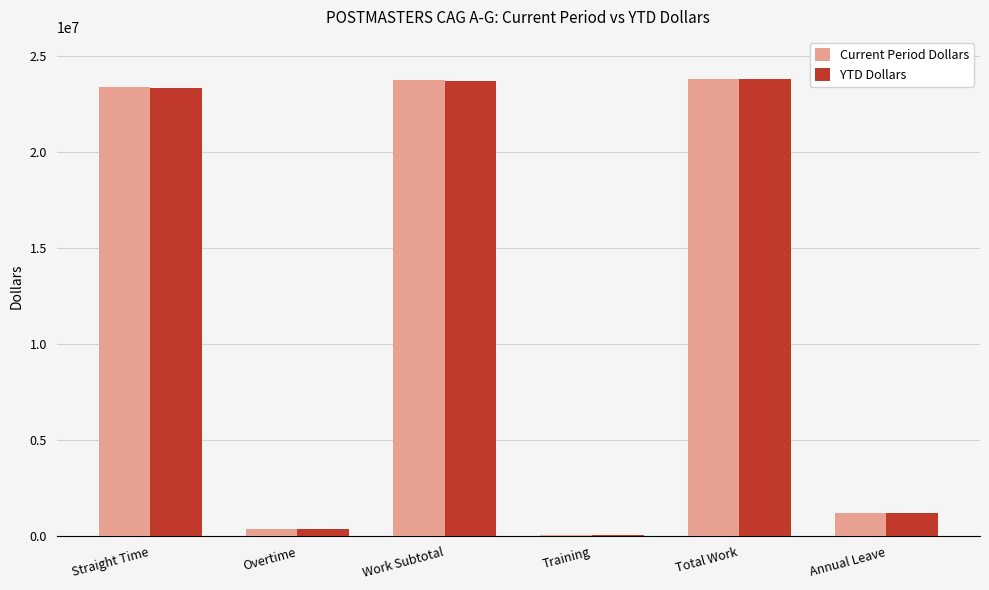

Where is Current Period Dollars nearest to the value 11952255?

Annual Leave